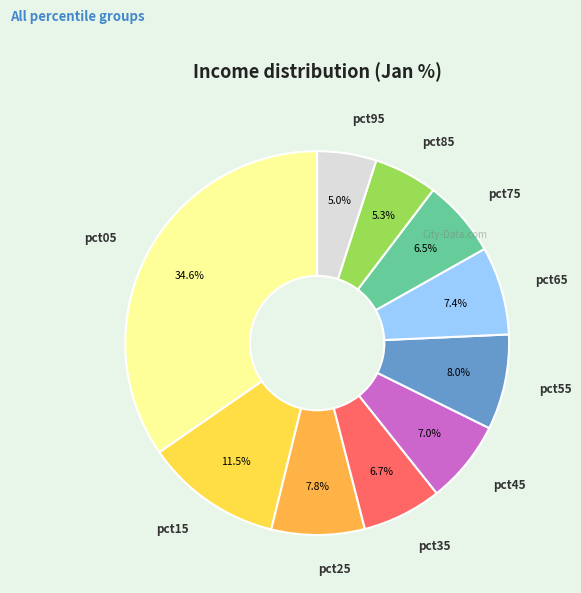

Which slice is the largest?

pct05